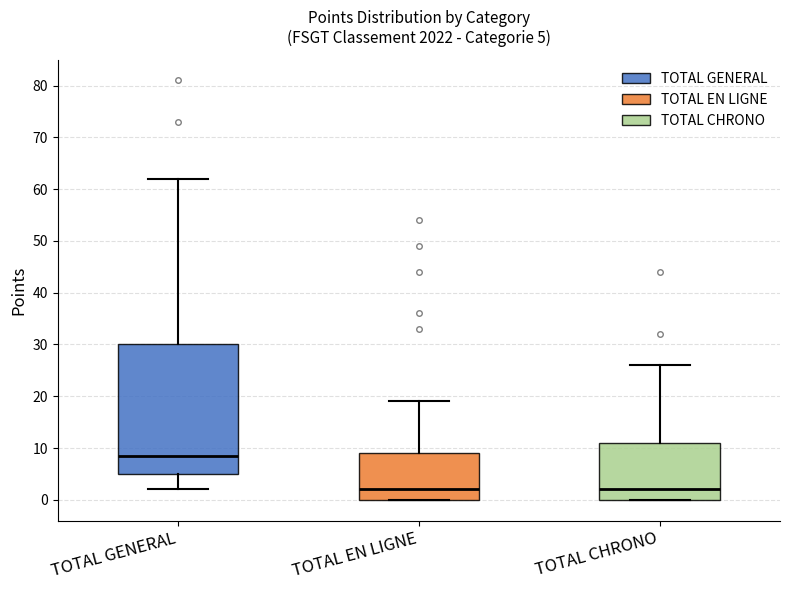

Which box has the highest median line?

TOTAL GENERAL